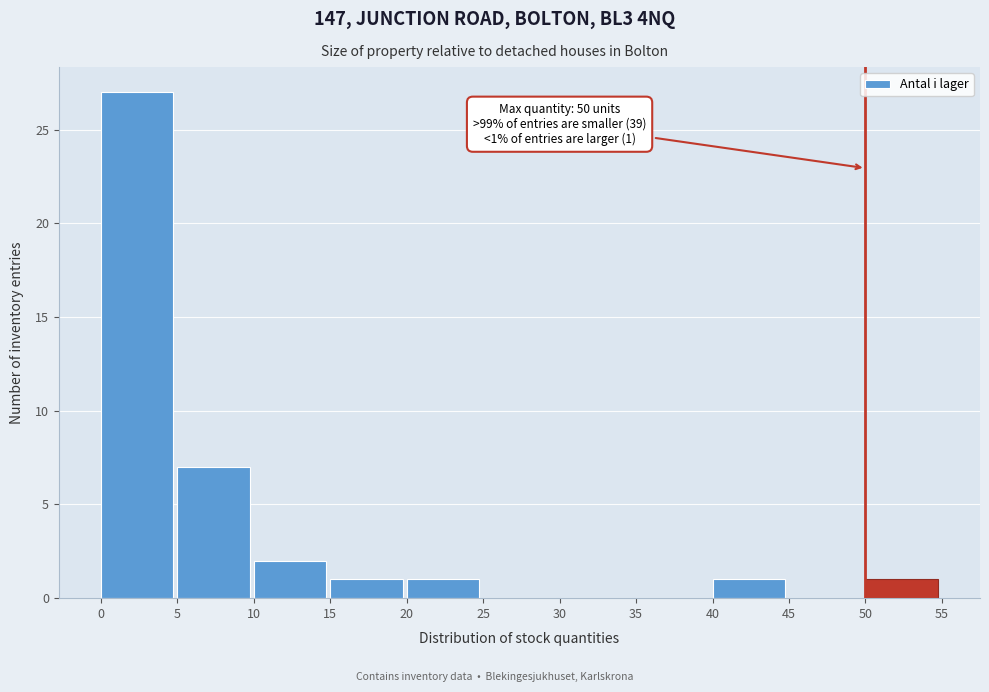

Which range on the x-axis has the tallest bar?

0 to 5